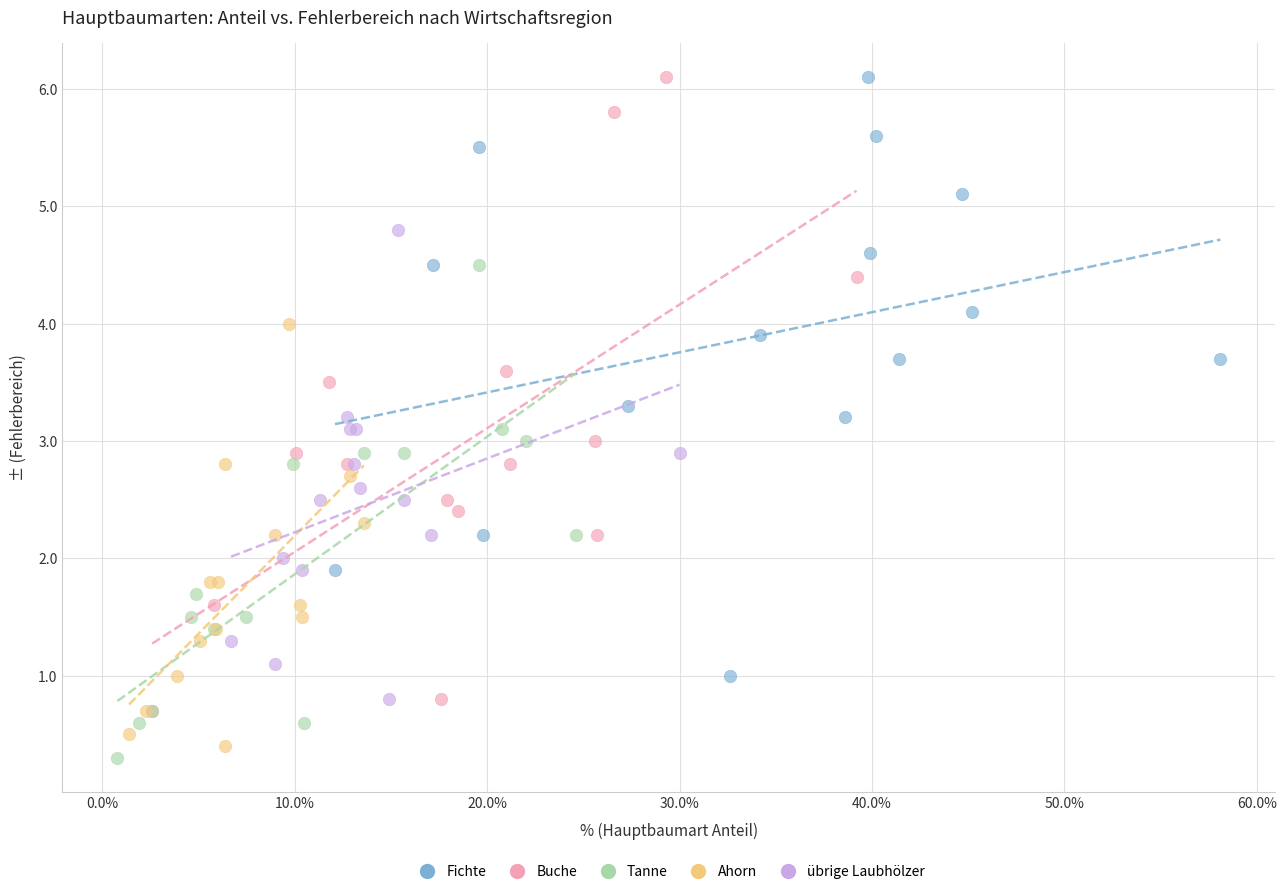

Which series has the largest Y range (max minus min)?

Buche